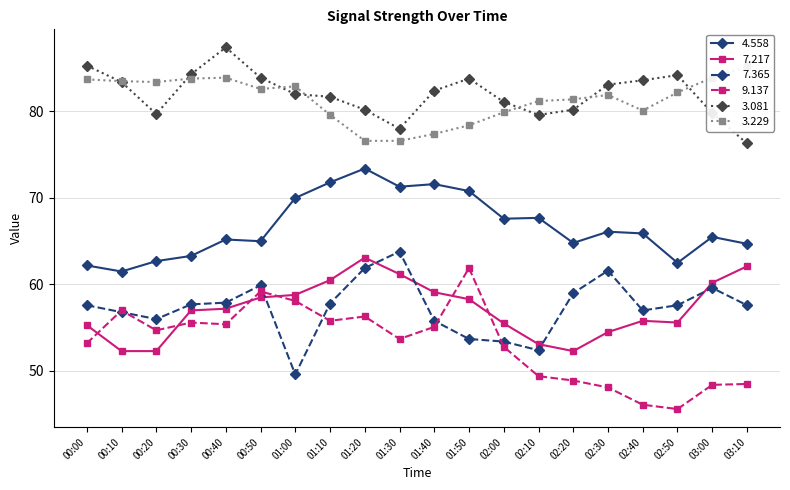

At which category does 9.137 reach its first local peak?

00:10